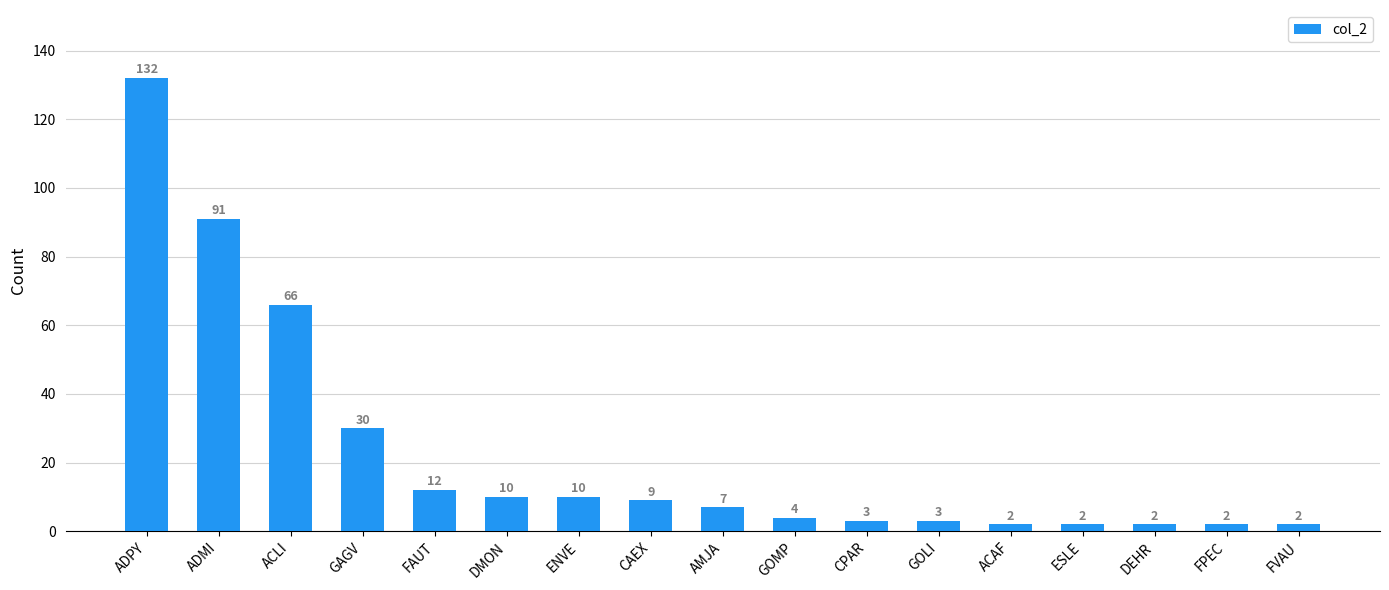

What is the label of the 8th bar from the left?

CAEX